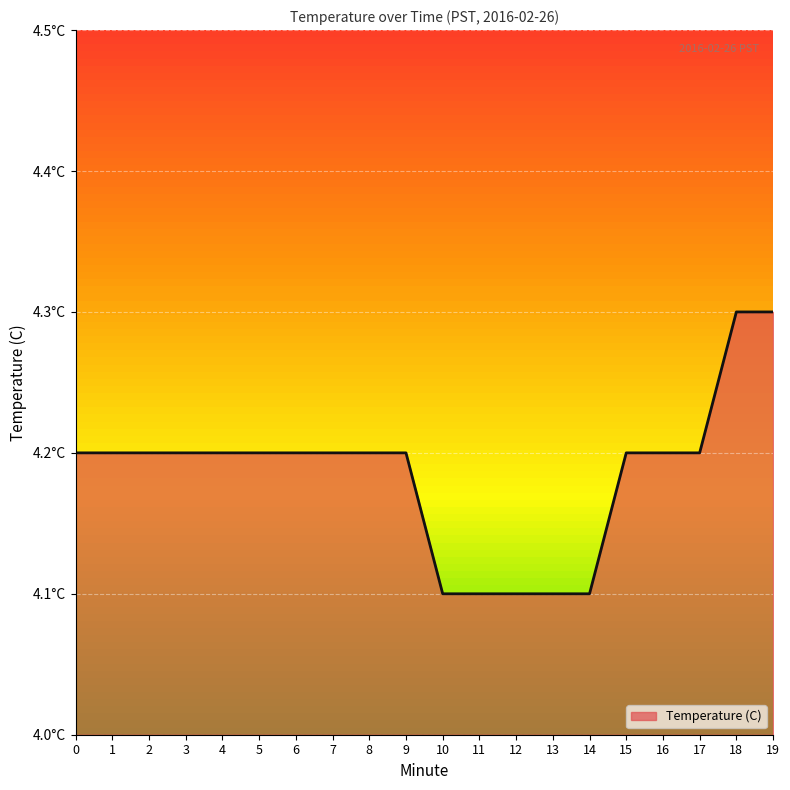

What is the value of the 18th point from the left?

4.2